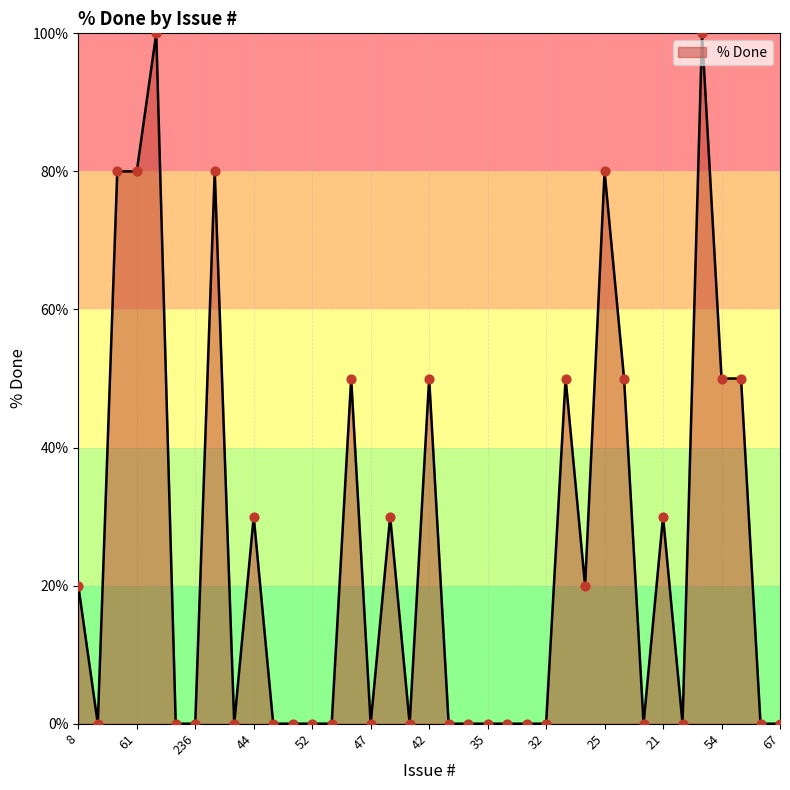

What is the greatest value displayed?

100